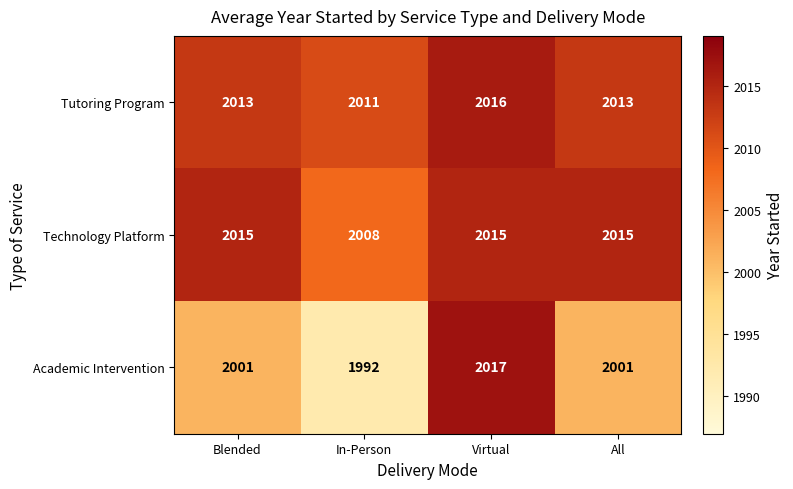

What is the greatest value displayed?

2017